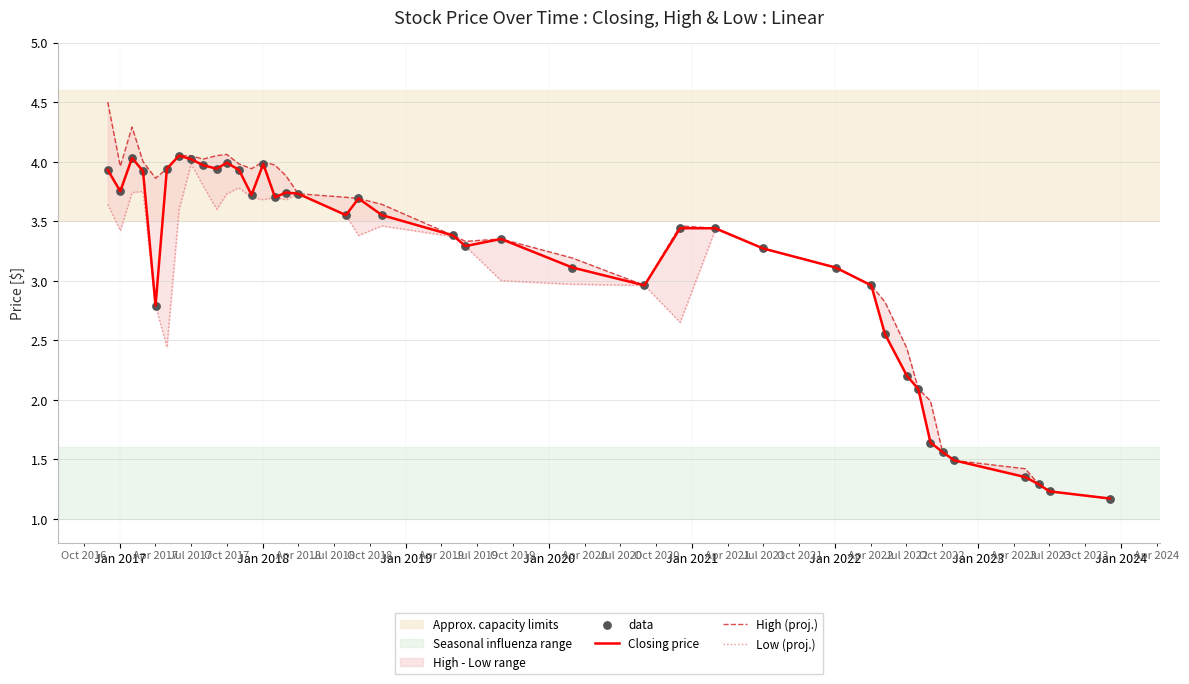

Which series has the largest total across all categories?

High (proj.)